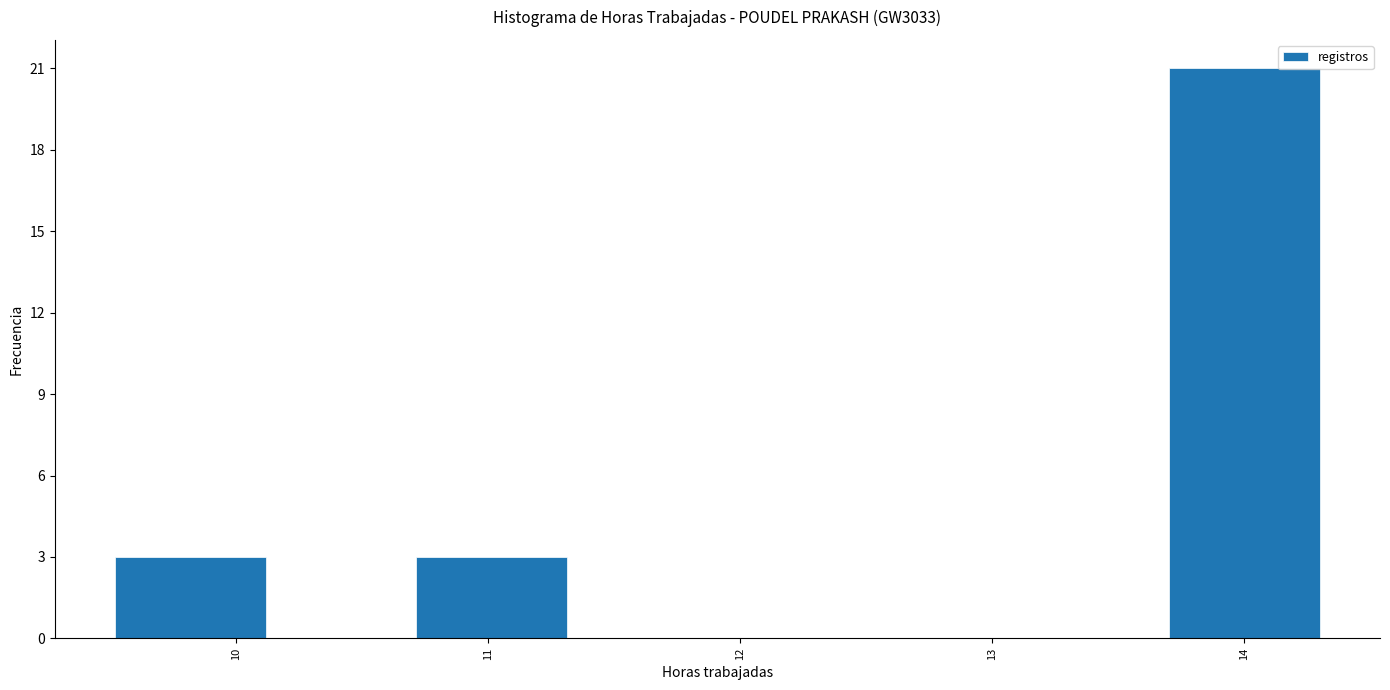

Over which range of the x-axis is the bar tallest?

13.7 to 14.3